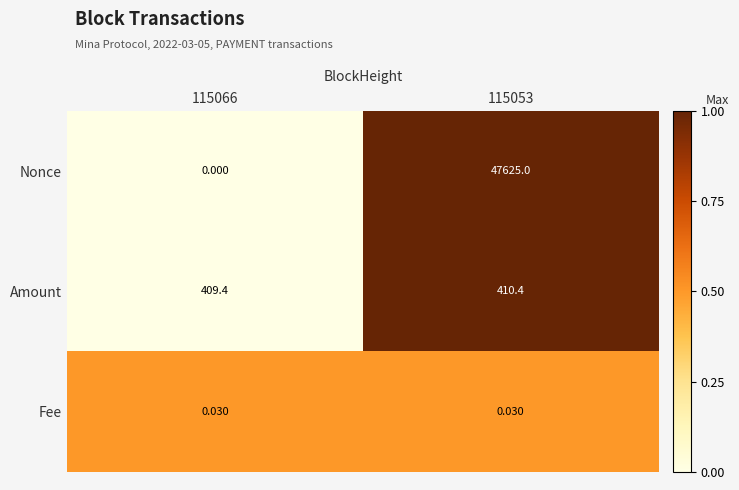

Rank the series at 115053 from highest to lowest value.

Nonce, Amount, Fee